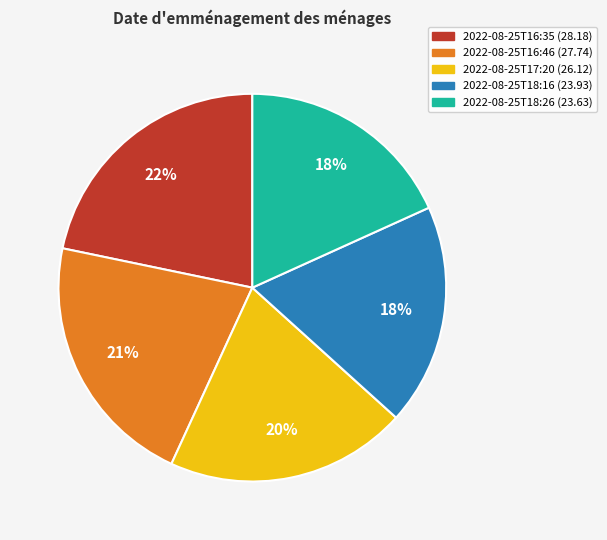

Does 2022-08-25T17:20 represent more than half of the total?

No